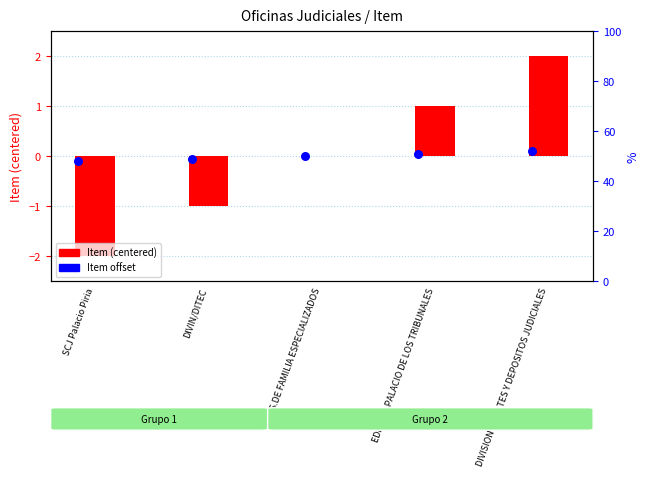

At which category is the sum across all series the highest?

DIVISION REMATES Y DEPOSITOS JUDICIALES